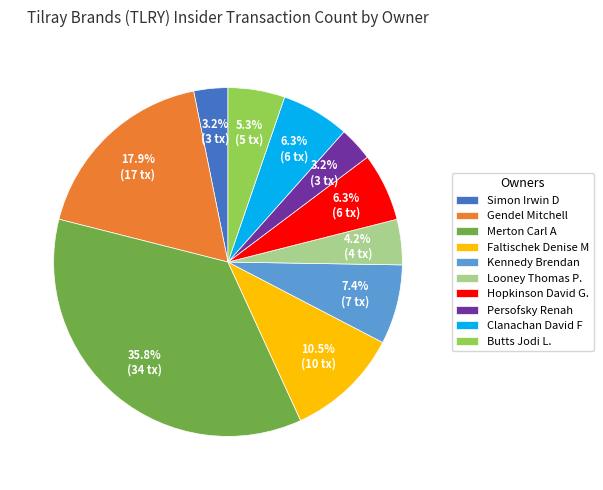

Combined, what portion of the pie is Looney Thomas P. and Faltischek Denise M?

14.7%